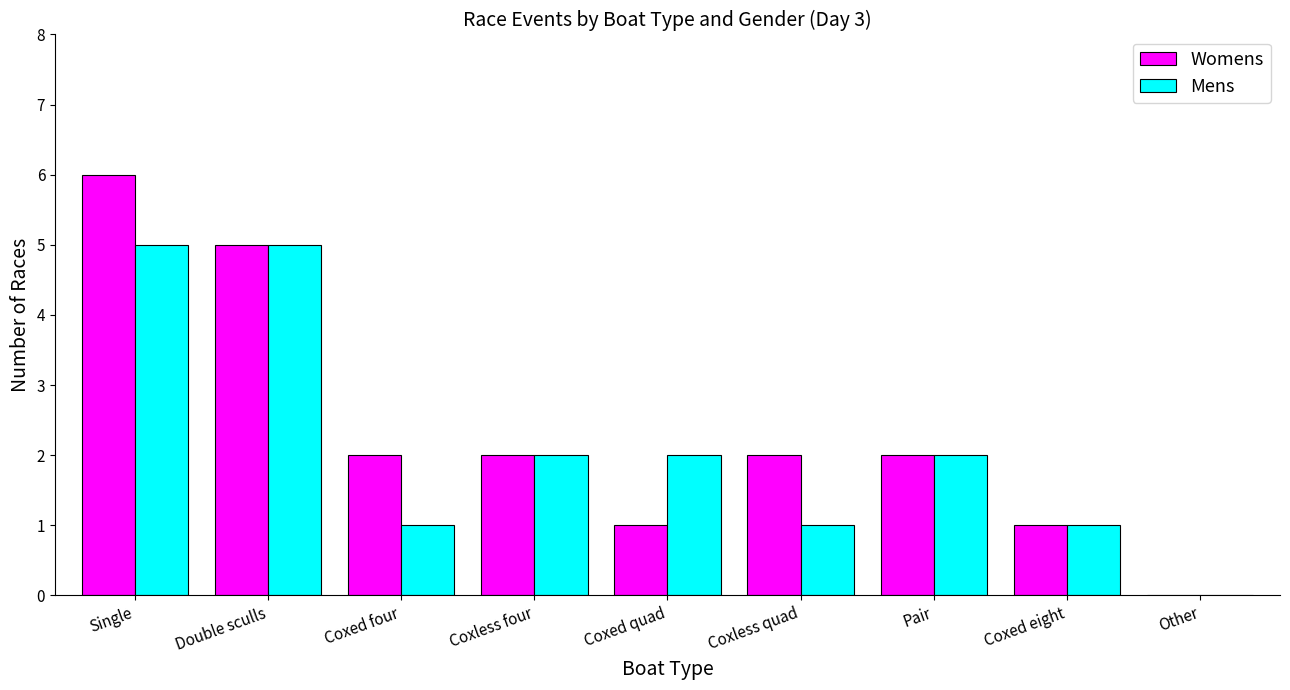

How many groups of bars are there?

9